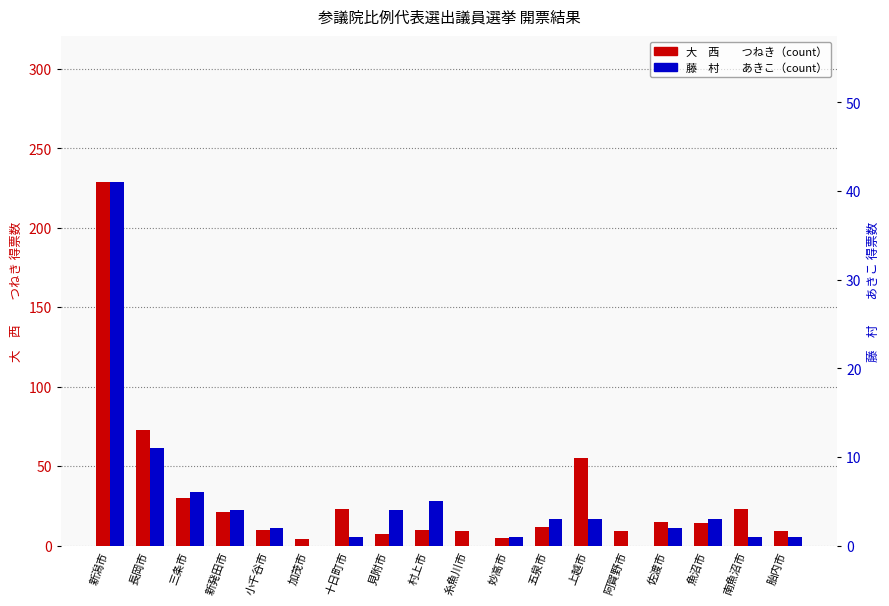

What is the label of the 8th bar from the right?

妙高市